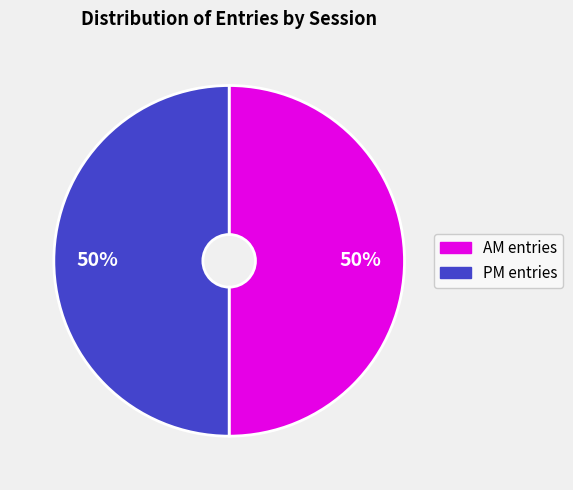

What is the ratio of the value at AM entries to the value at PM entries?

1.0